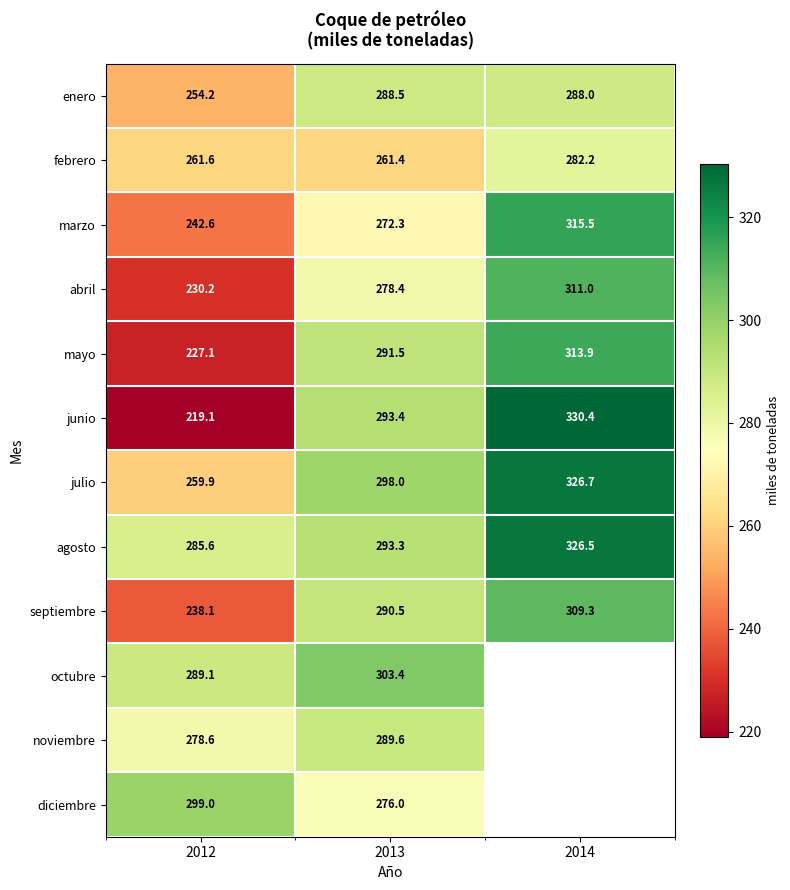

Rank the series at 2013 from lowest to highest value.

febrero, marzo, diciembre, abril, enero, noviembre, septiembre, mayo, agosto, junio, julio, octubre